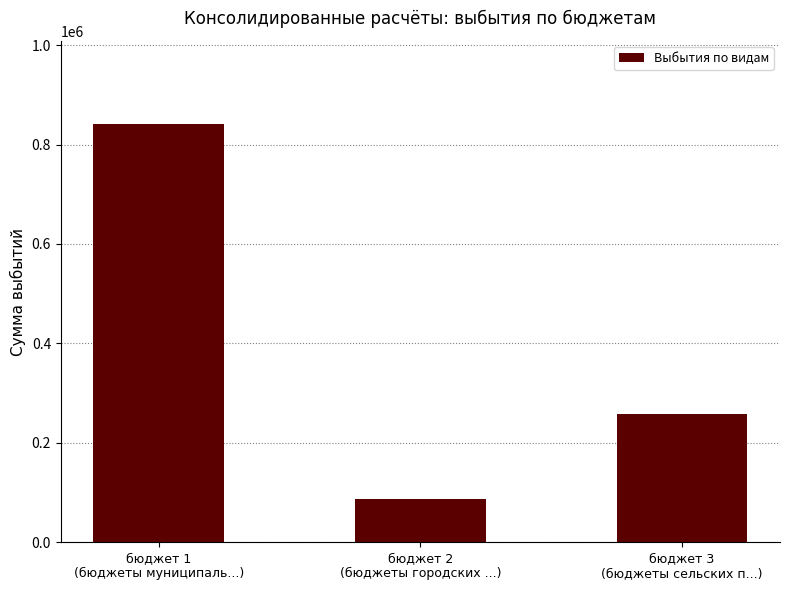

The chart shows a value of 840447.7 at бюджет 1
(бюджеты муниципаль...). True or false?

True